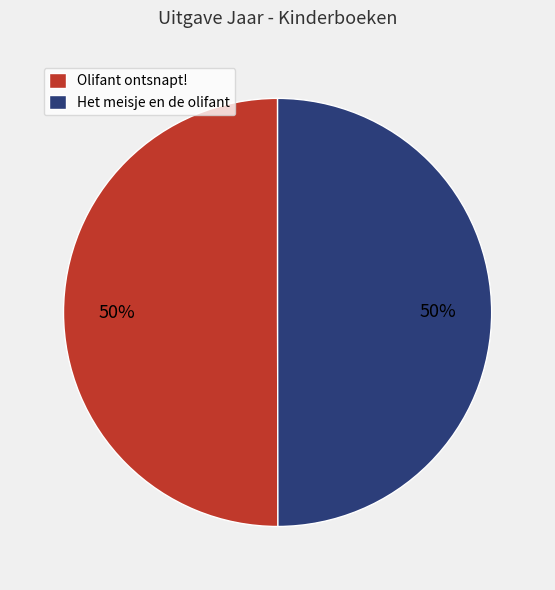

To the nearest percent, what is the combined percentage of Het meisje en de olifant and Olifant ontsnapt!?

100%